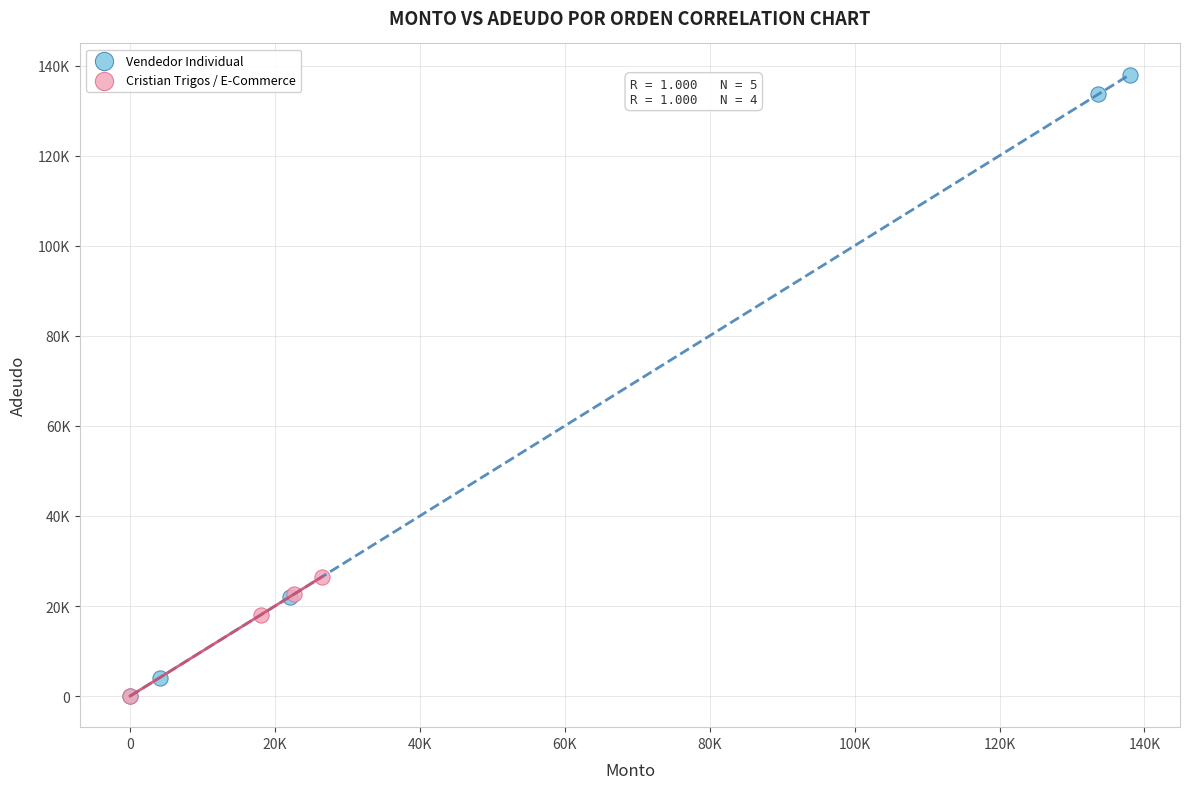

What are all the series names shown in the legend?

Vendedor Individual, Cristian Trigos / E-Commerce